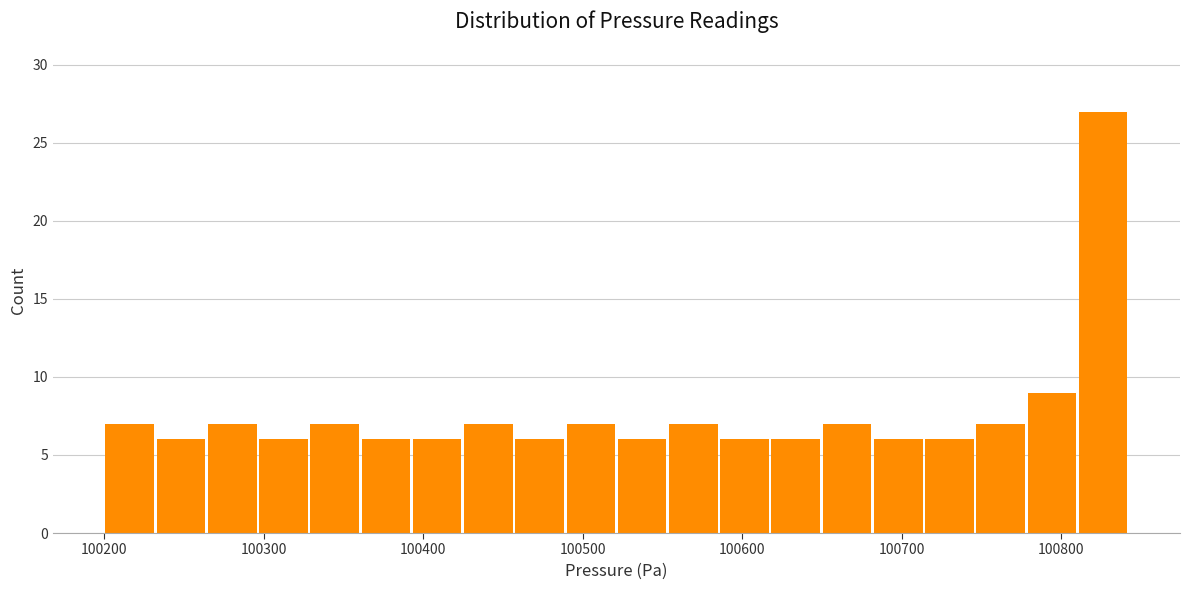

Around what value on the x-axis is the tallest bar? Give the approximate position of its centre, as read against the axis.

100830